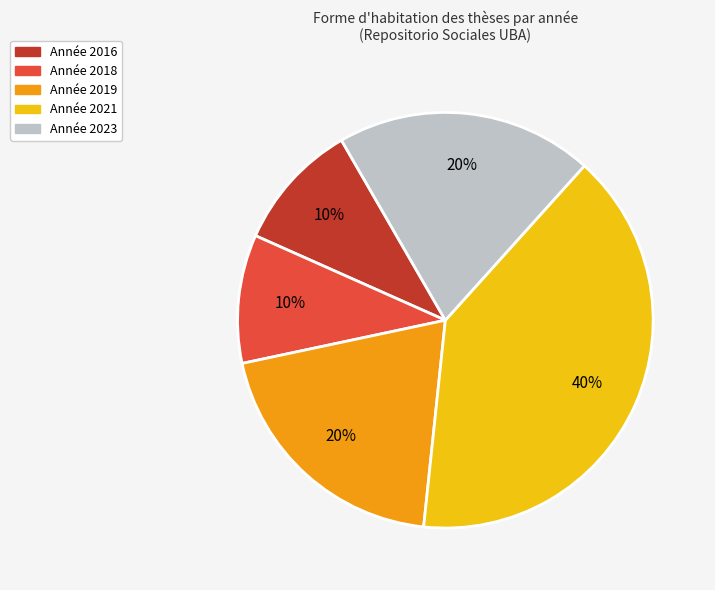

To the nearest percent, what is the average slice percentage?

20%